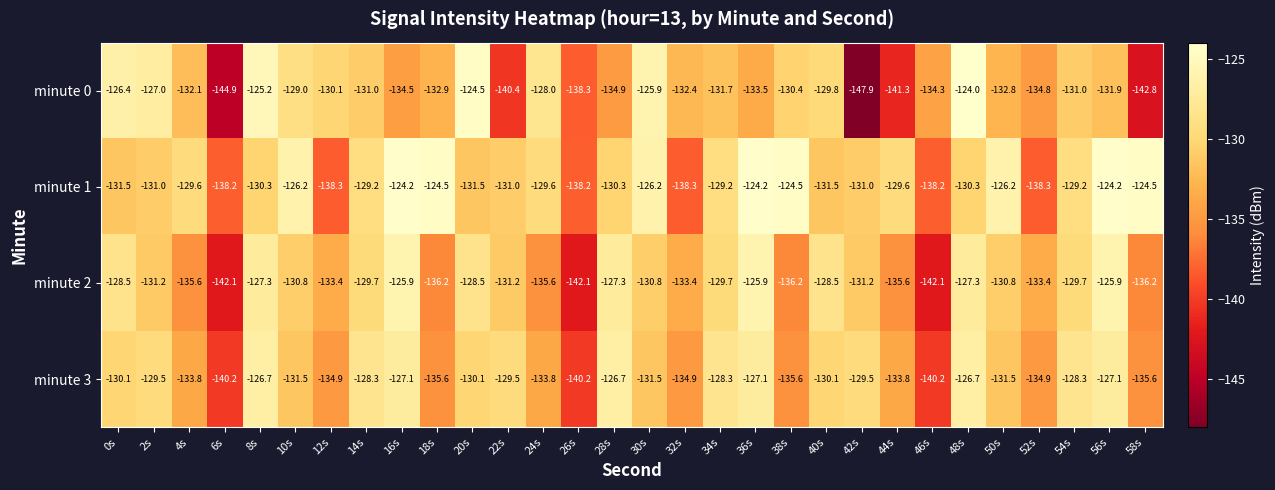

What is the sum of the minute 2 values at 52s and 8s?

-260.7